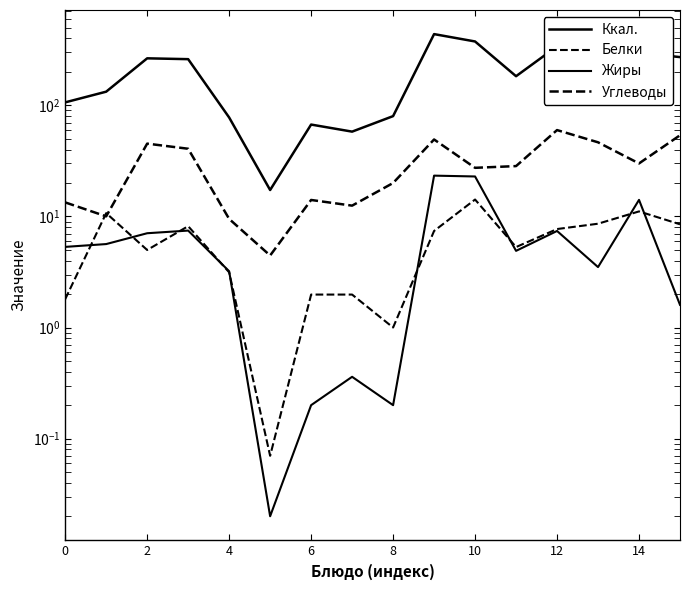

What is the difference between the maximum and minimum values in the Углеводы series?

55.4